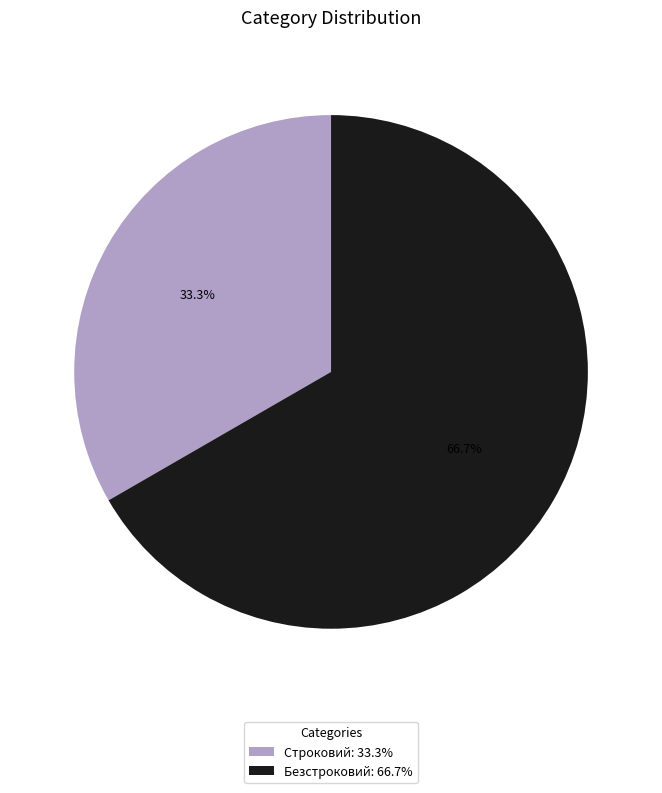

True or false: Безстроковий accounts for 67% of the total.

True